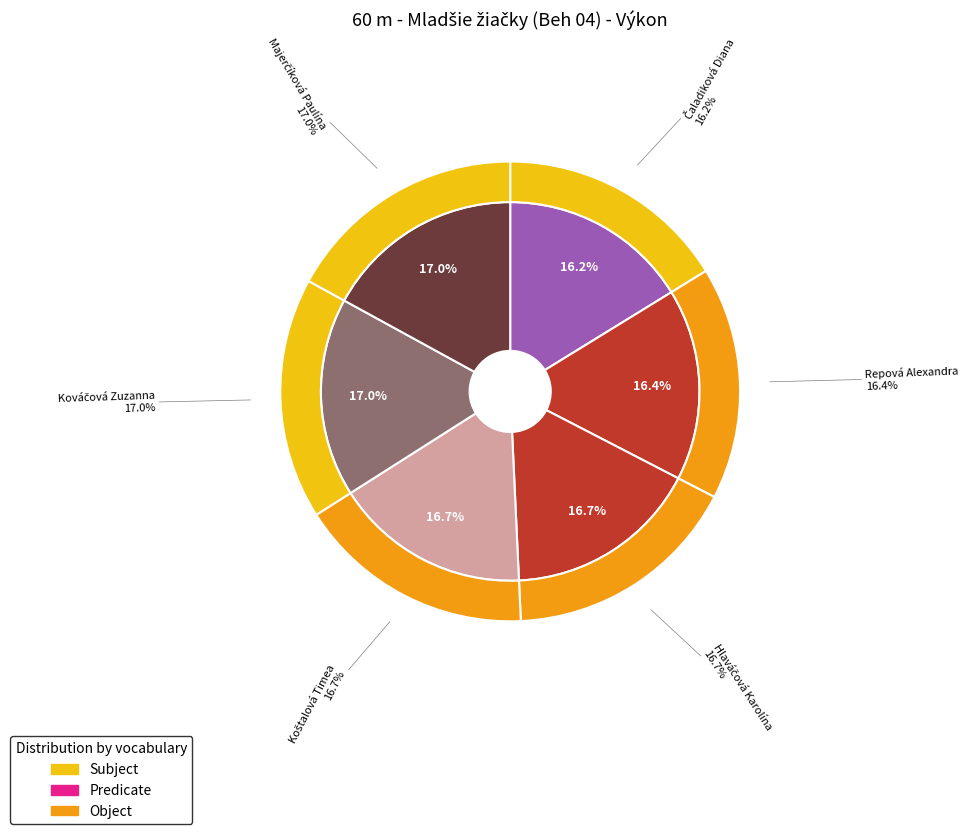

To the nearest percent, what percentage of the pie is Repová Alexandra?

16%